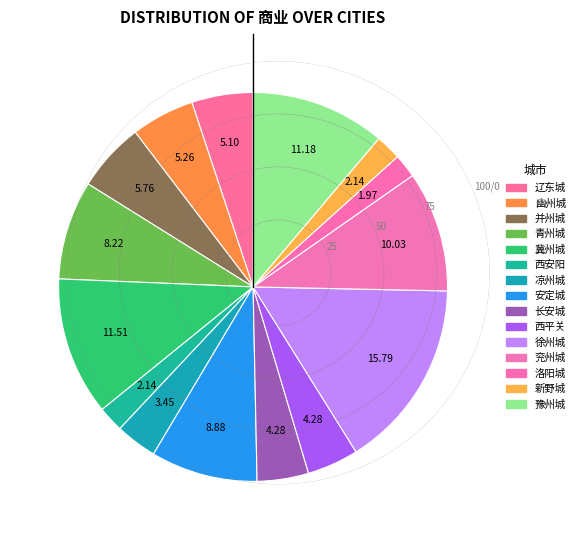

Count the number of slices in the pie.

15